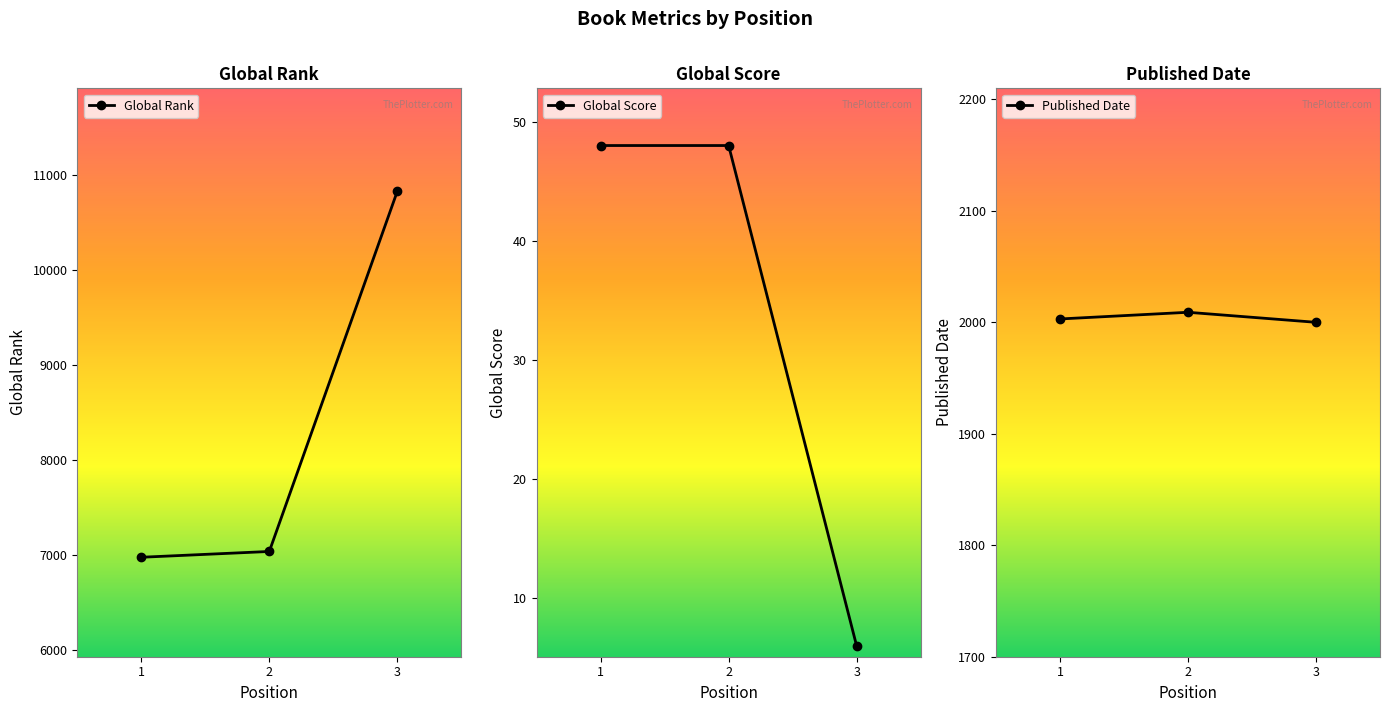

At how many categories does at least one series exceed 9606?

1